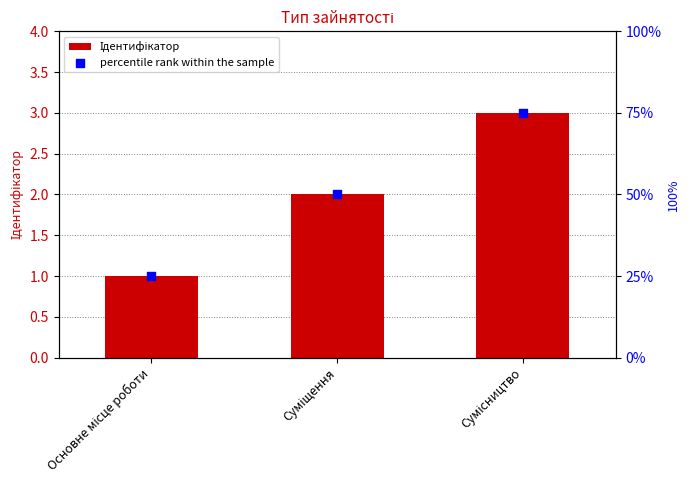

At which category is the sum across all series the highest?

Сумісництво